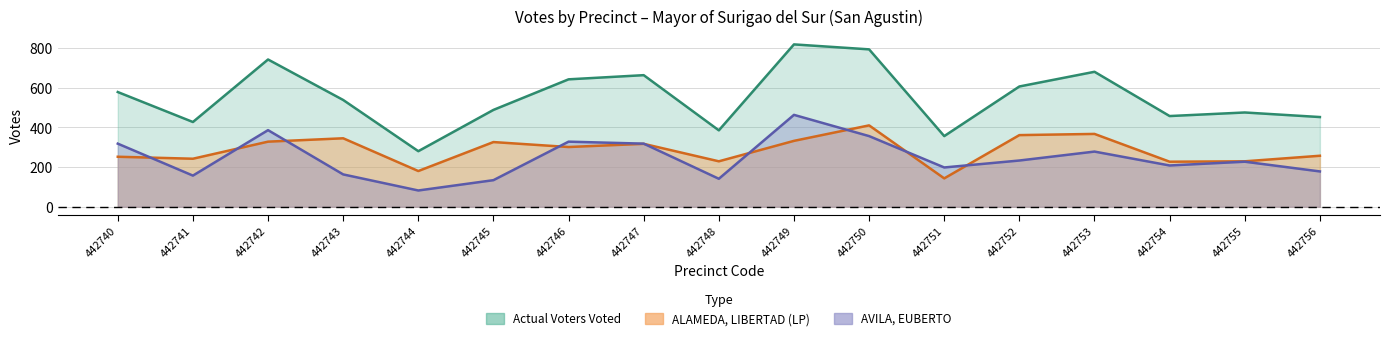

Where is the first local minimum for AVILA, EUBERTO?

442741